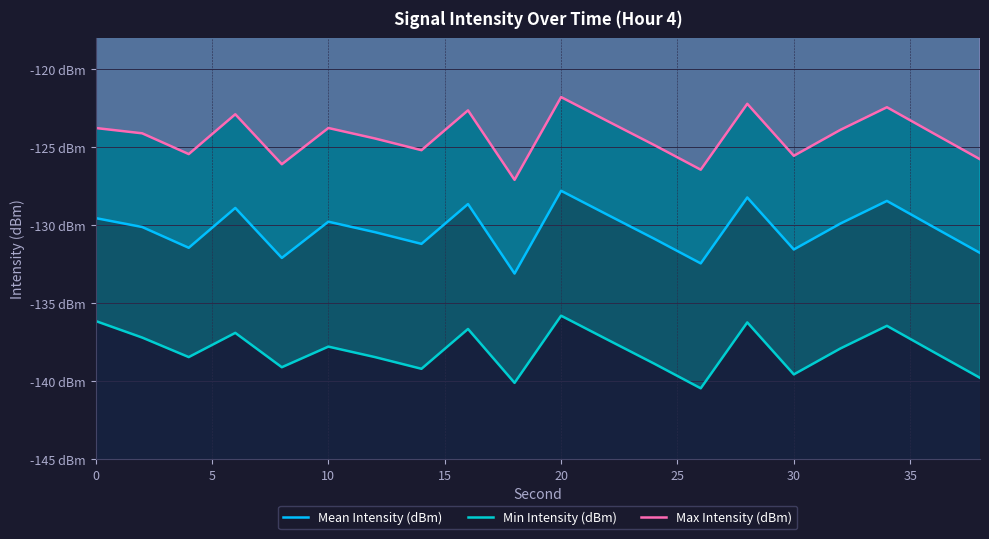

True or false: Min Intensity (dBm) and Max Intensity (dBm) cross at least once.

False